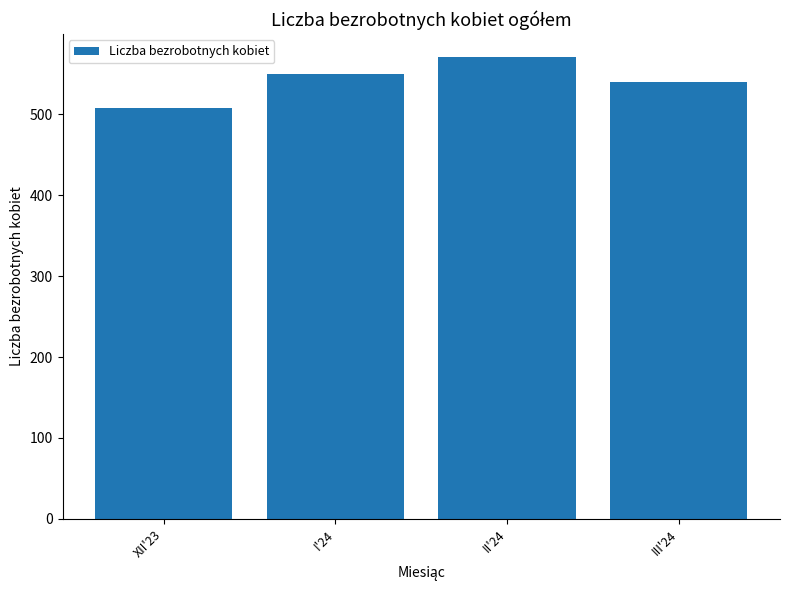

Count the number of categories in the chart.

4